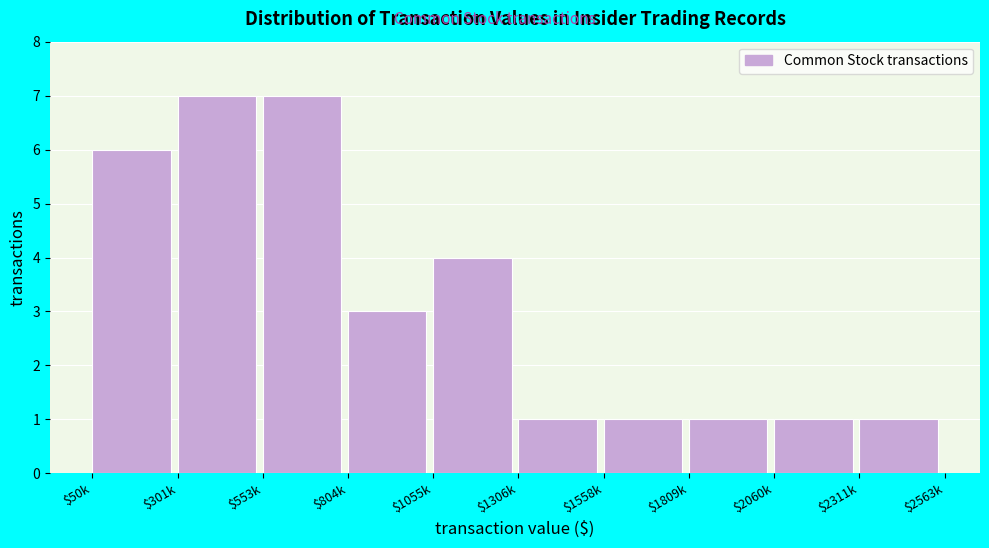

Reading left to right, transcribe all the data shown in this chart.

6	7	7	3	4	1	1	1	1	1